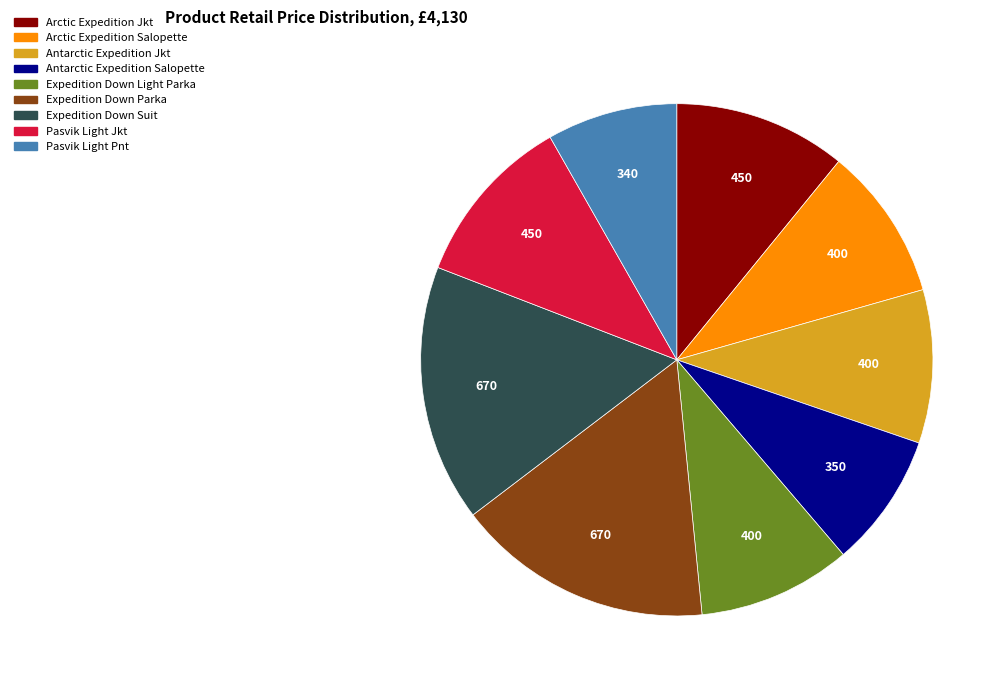

The Arctic Expedition Salopette slice represents 1% of the pie. True or false?

False